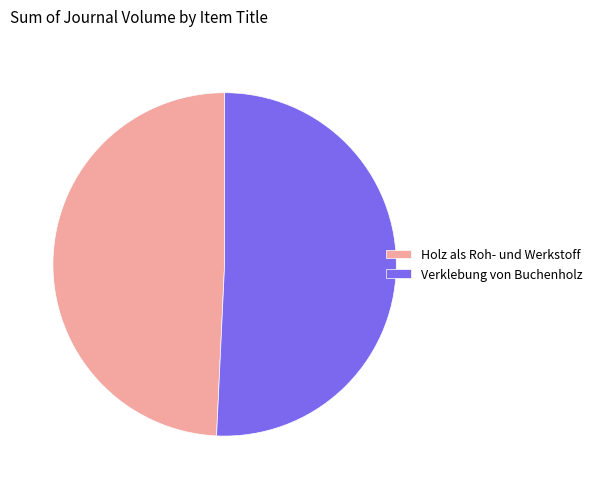

What is the smallest slice in the pie chart?

Holz als Roh- und Werkstoff